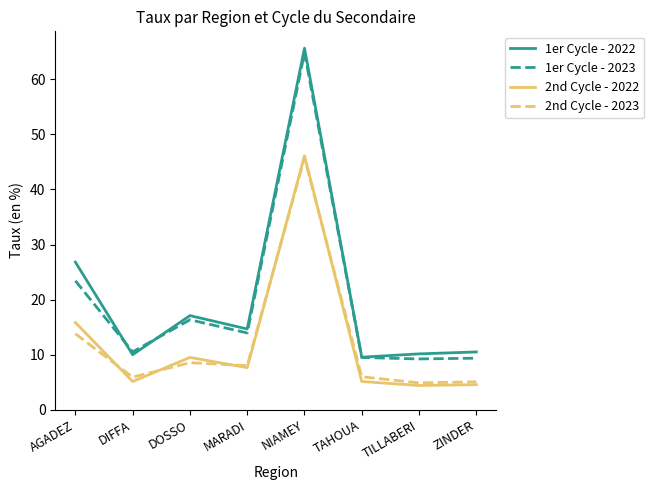

The value of 2nd Cycle - 2023 at DIFFA is 5.9. True or false?

True